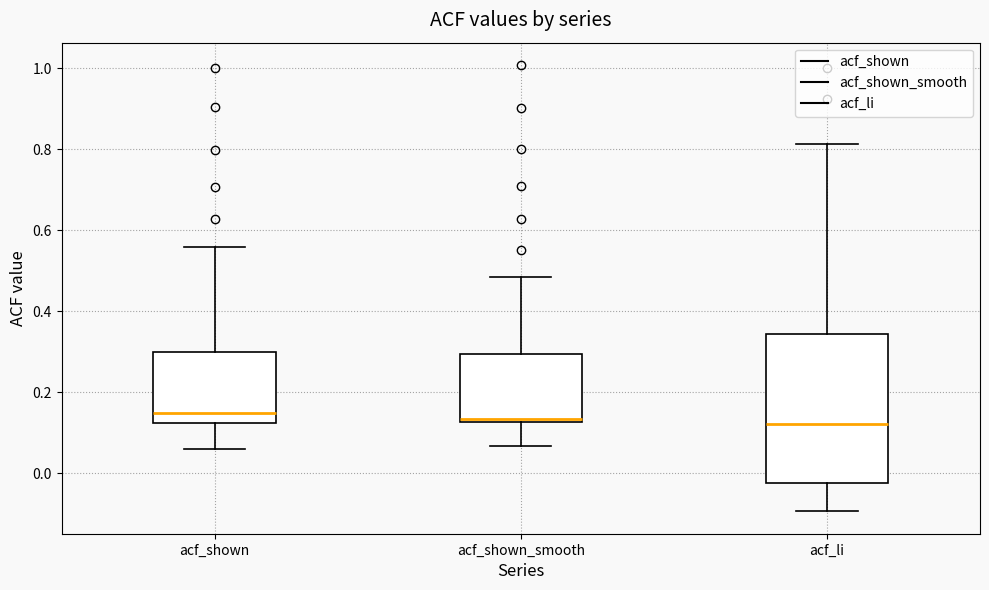

Which box is the tallest, from its lower edge to its upper edge?

acf_li